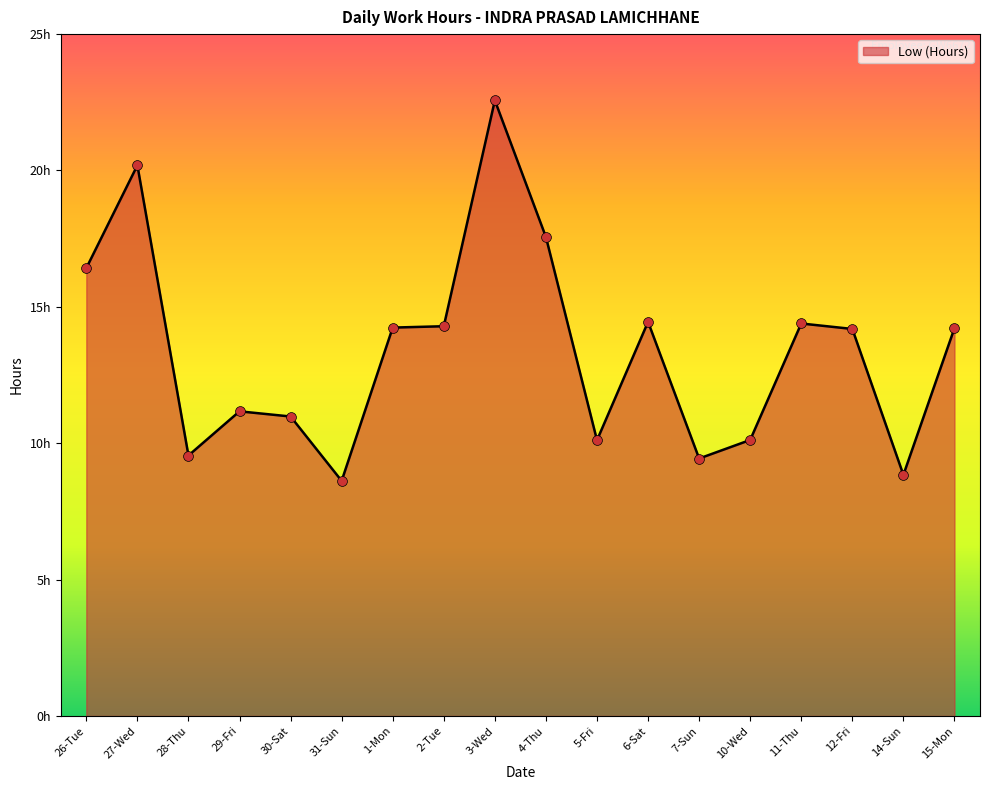

Does the chart have visible grid lines?

No